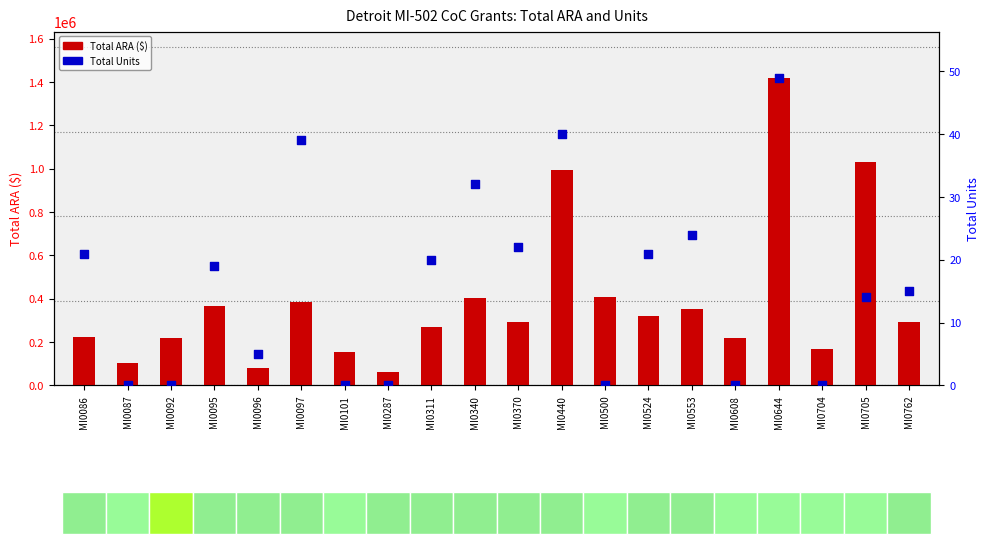

Which series contains the lowest Y value?

Total Units